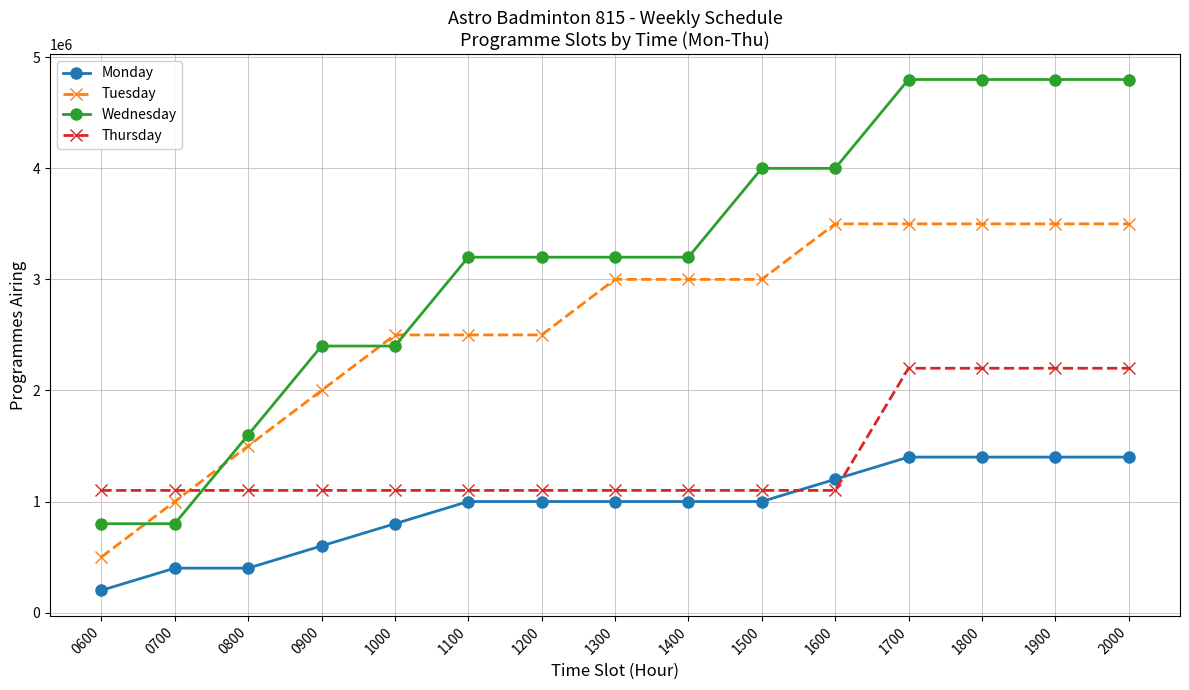

Reading right to left, list all the values displayed in this chart.

Monday: 2000=1400000	1900=1400000	1800=1400000	1700=1400000	1600=1200000	1500=1000000	1400=1000000	1300=1000000	1200=1000000	1100=1000000	1000=800000	0900=600000	0800=400000	0700=400000	0600=200000
Tuesday: 2000=3500000	1900=3500000	1800=3500000	1700=3500000	1600=3500000	1500=3000000	1400=3000000	1300=3000000	1200=2500000	1100=2500000	1000=2500000	0900=2000000	0800=1500000	0700=1000000	0600=500000
Wednesday: 2000=4800000	1900=4800000	1800=4800000	1700=4800000	1600=4000000	1500=4000000	1400=3200000	1300=3200000	1200=3200000	1100=3200000	1000=2400000	0900=2400000	0800=1600000	0700=800000	0600=800000
Thursday: 2000=2200000	1900=2200000	1800=2200000	1700=2200000	1600=1100000	1500=1100000	1400=1100000	1300=1100000	1200=1100000	1100=1100000	1000=1100000	0900=1100000	0800=1100000	0700=1100000	0600=1100000